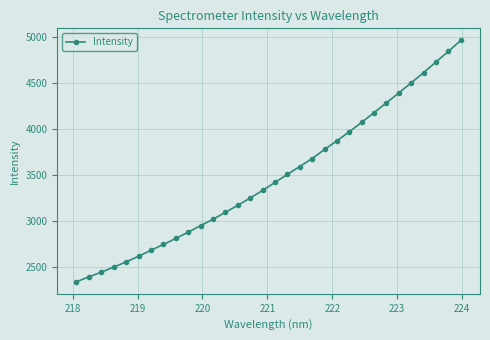

True or false: there are more than 2 points higher than both neighbors.

False